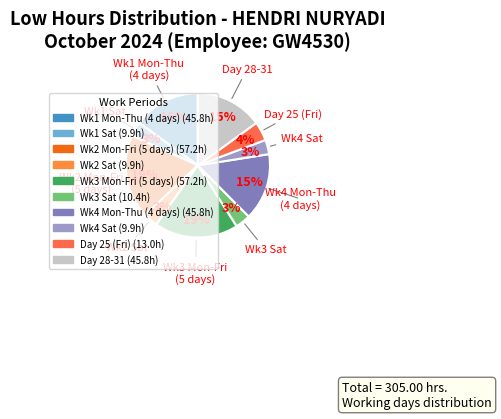

How many slices are in this pie chart?

10